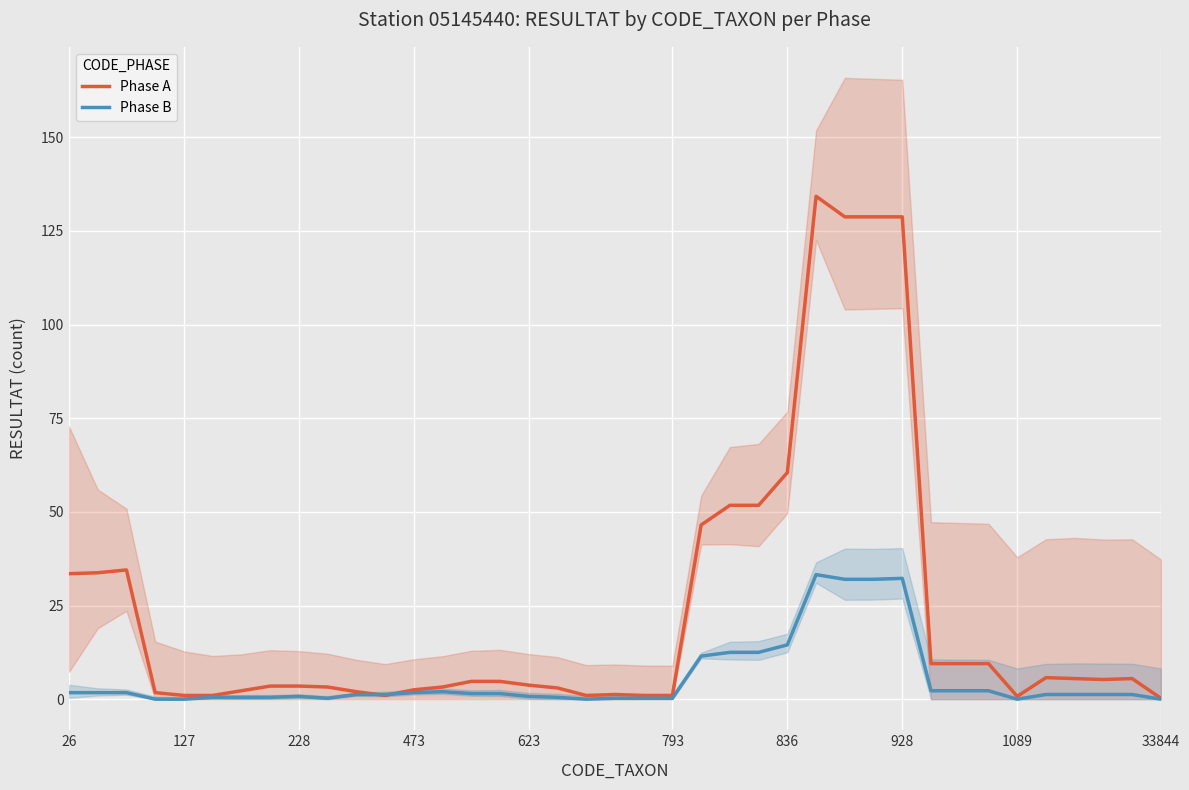

Where is Phase B nearest to the value 16?

836